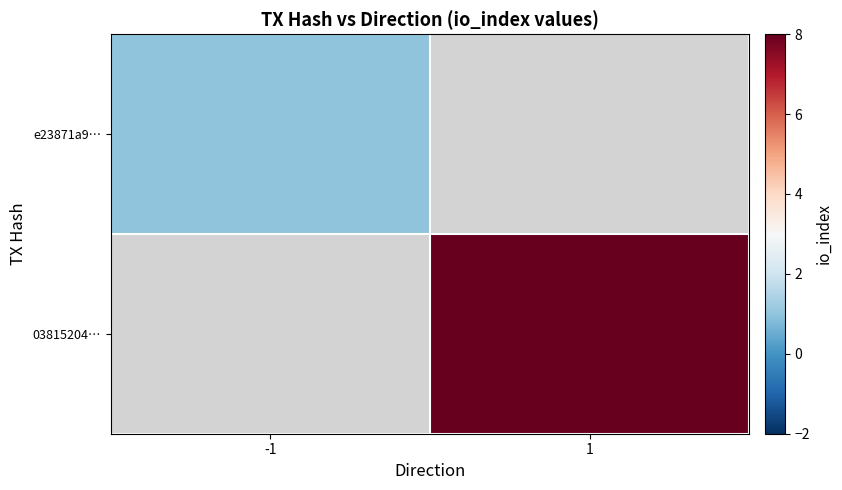

Is it true that e23871a9… equals 1.5 at -1?

False